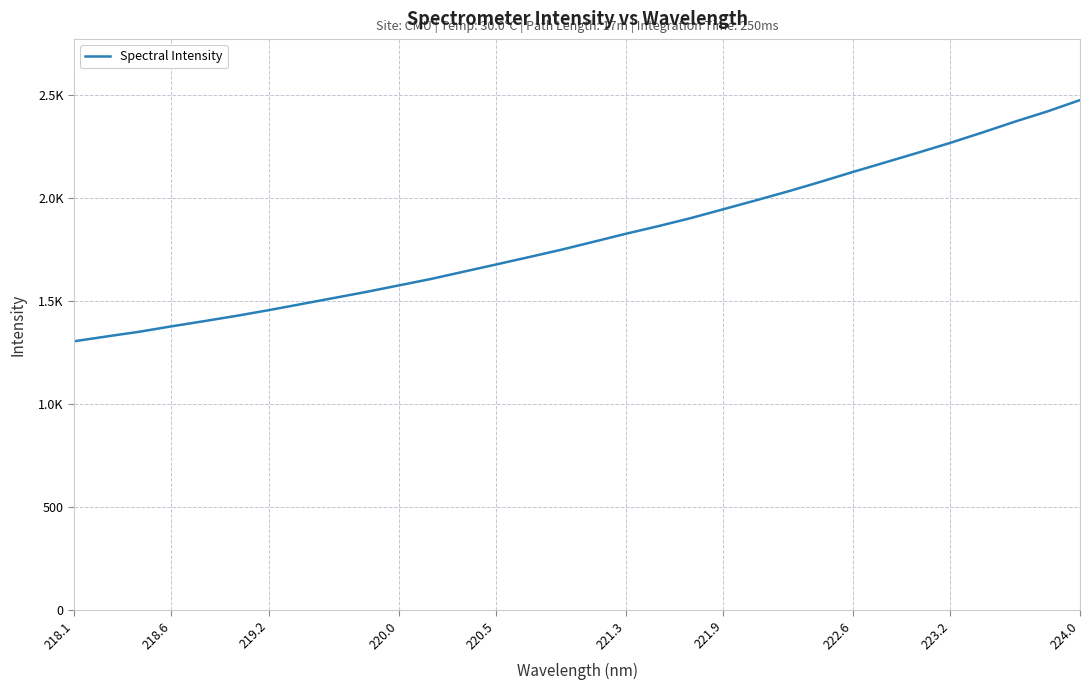

Does the chart have visible grid lines?

Yes